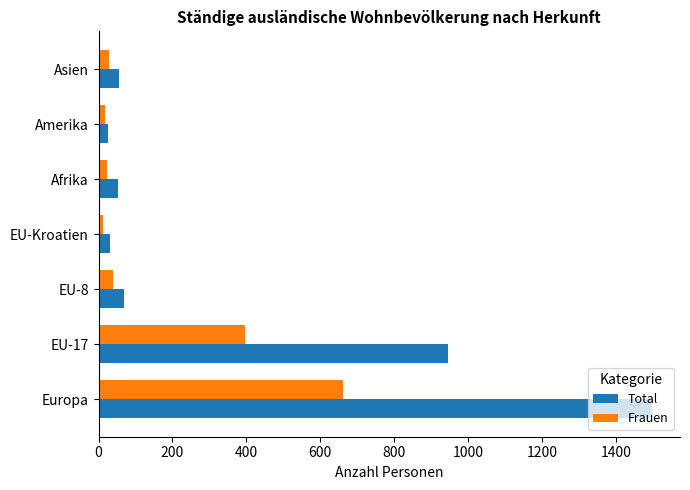

Rank the series by their maximum value, from highest to lowest.

Total, Frauen